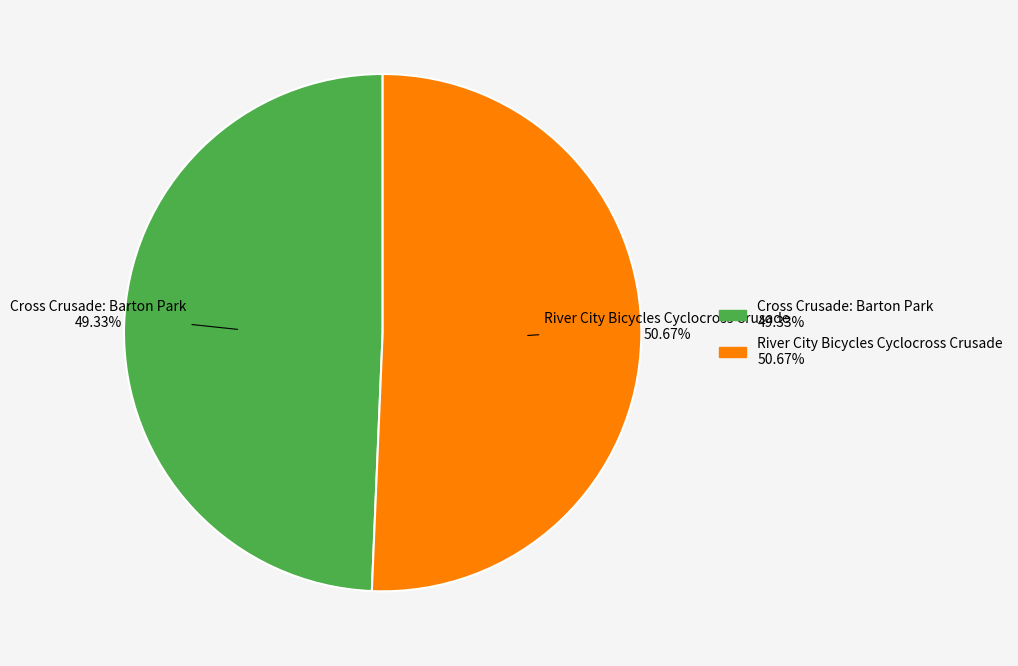

To the nearest percent, what is the combined percentage of Cross Crusade: Barton Park and River City Bicycles Cyclocross Crusade?

100%